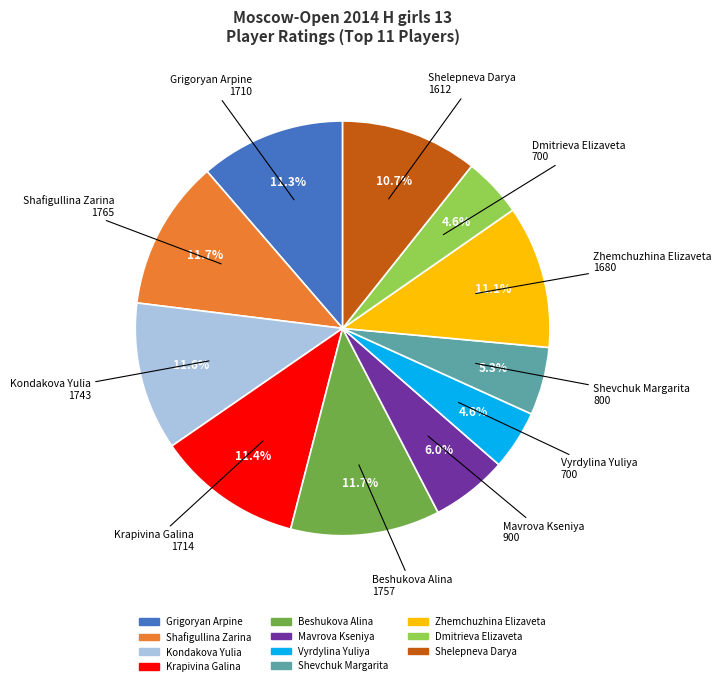

What percentage is the Mavrova Kseniya slice, to the nearest percent?

6%